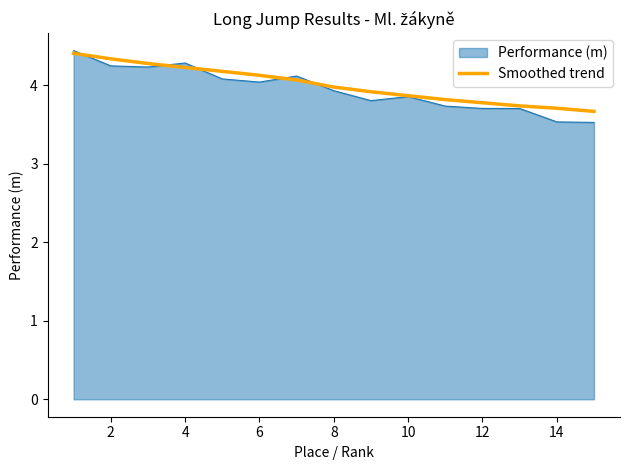

What is the minimum value shown in the chart?

3.5